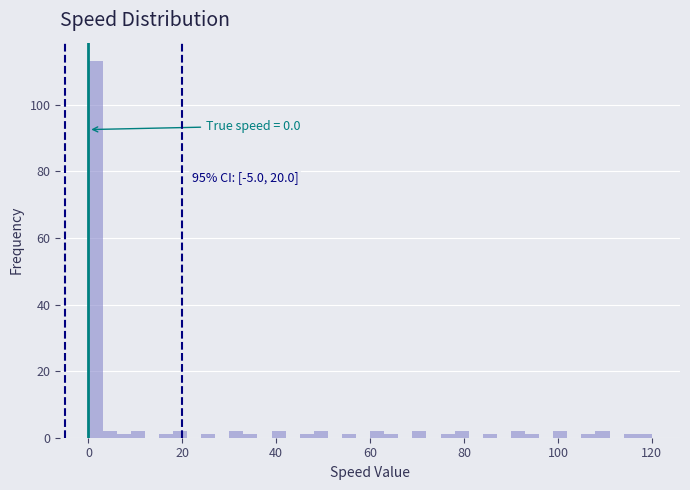

Around what value on the x-axis is the tallest bar? Give the approximate position of its centre, as read against the axis.

2